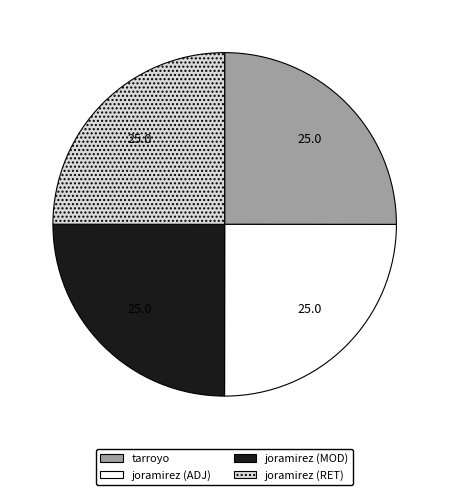

Count the number of slices in the pie.

4